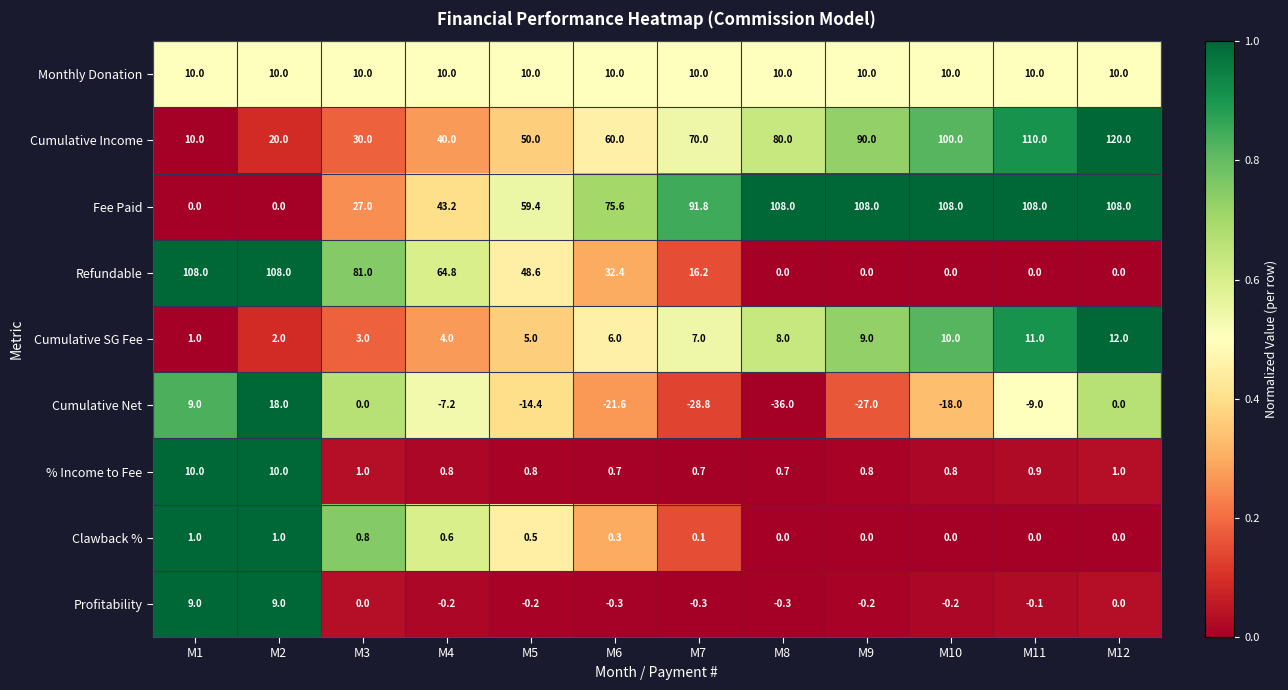

What is the maximum value shown in the chart?

120.0